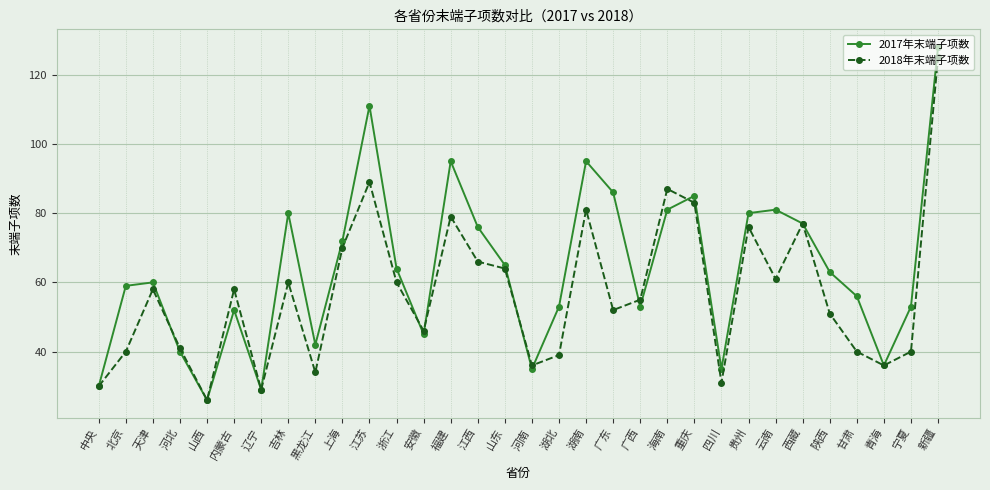

The 2018年末端子项数 series shows 79 at 福建. True or false?

True